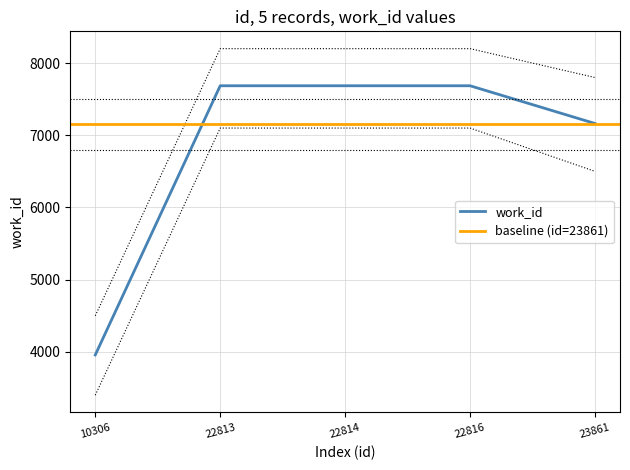

What is the value of the 4th point from the left?

7686